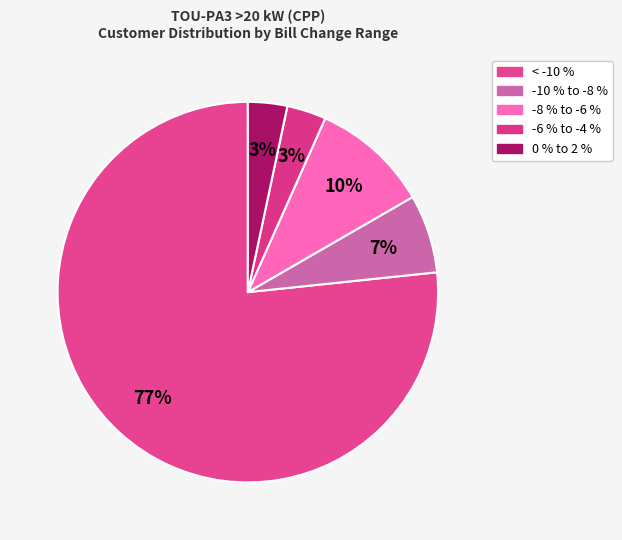

Does -6 % to -4 % account for over 50% of the chart?

No